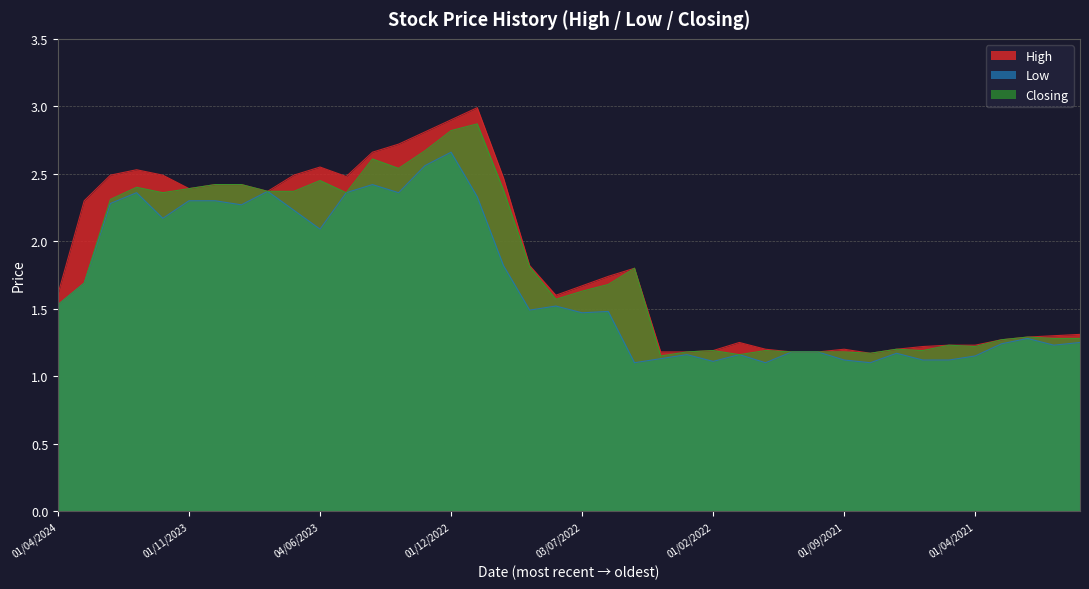

Reading right to left, extract all data points from this chart.

High: 01/12/2020=1.3	03/01/2021=1.3	01/02/2021=1.3	01/03/2021=1.3	01/04/2021=1.2	02/05/2021=1.2	01/06/2021=1.2	01/07/2021=1.2	01/08/2021=1.2	01/09/2021=1.2	03/10/2021=1.2	01/11/2021=1.2	01/12/2021=1.2	02/01/2022=1.2	01/02/2022=1.2	01/03/2022=1.2	03/04/2022=1.2	08/05/2022=1.8	01/06/2022=1.7	03/07/2022=1.7	01/08/2022=1.6	01/09/2022=1.8	02/10/2022=2.5	01/11/2022=3.0	01/12/2022=2.9	02/01/2023=2.8	01/02/2023=2.7	01/03/2023=2.7	01/05/2023=2.5	04/06/2023=2.5	02/07/2023=2.5	01/08/2023=2.4	03/09/2023=2.4	01/10/2023=2.4	01/11/2023=2.4	03/12/2023=2.5	02/01/2024=2.5	01/02/2024=2.5	03/03/2024=2.3	01/04/2024=1.6
Low: 01/12/2020=1.2	03/01/2021=1.2	01/02/2021=1.3	01/03/2021=1.2	01/04/2021=1.1	02/05/2021=1.1	01/06/2021=1.1	01/07/2021=1.2	01/08/2021=1.1	01/09/2021=1.1	03/10/2021=1.2	01/11/2021=1.2	01/12/2021=1.1	02/01/2022=1.2	01/02/2022=1.1	01/03/2022=1.2	03/04/2022=1.1	08/05/2022=1.1	01/06/2022=1.5	03/07/2022=1.5	01/08/2022=1.5	01/09/2022=1.5	02/10/2022=1.8	01/11/2022=2.3	01/12/2022=2.7	02/01/2023=2.6	01/02/2023=2.4	01/03/2023=2.4	01/05/2023=2.4	04/06/2023=2.1	02/07/2023=2.2	01/08/2023=2.4	03/09/2023=2.3	01/10/2023=2.3	01/11/2023=2.3	03/12/2023=2.2	02/01/2024=2.4	01/02/2024=2.3	03/03/2024=1.7	01/04/2024=1.5
Closing: 01/12/2020=1.3	03/01/2021=1.3	01/02/2021=1.3	01/03/2021=1.3	01/04/2021=1.2	02/05/2021=1.2	01/06/2021=1.2	01/07/2021=1.2	01/08/2021=1.2	01/09/2021=1.2	03/10/2021=1.2	01/11/2021=1.2	01/12/2021=1.2	02/01/2022=1.2	01/02/2022=1.2	01/03/2022=1.2	03/04/2022=1.1	08/05/2022=1.8	01/06/2022=1.7	03/07/2022=1.6	01/08/2022=1.6	01/09/2022=1.8	02/10/2022=2.4	01/11/2022=2.9	01/12/2022=2.8	02/01/2023=2.7	01/02/2023=2.5	01/03/2023=2.6	01/05/2023=2.4	04/06/2023=2.5	02/07/2023=2.4	01/08/2023=2.4	03/09/2023=2.4	01/10/2023=2.4	01/11/2023=2.4	03/12/2023=2.4	02/01/2024=2.4	01/02/2024=2.3	03/03/2024=1.7	01/04/2024=1.5